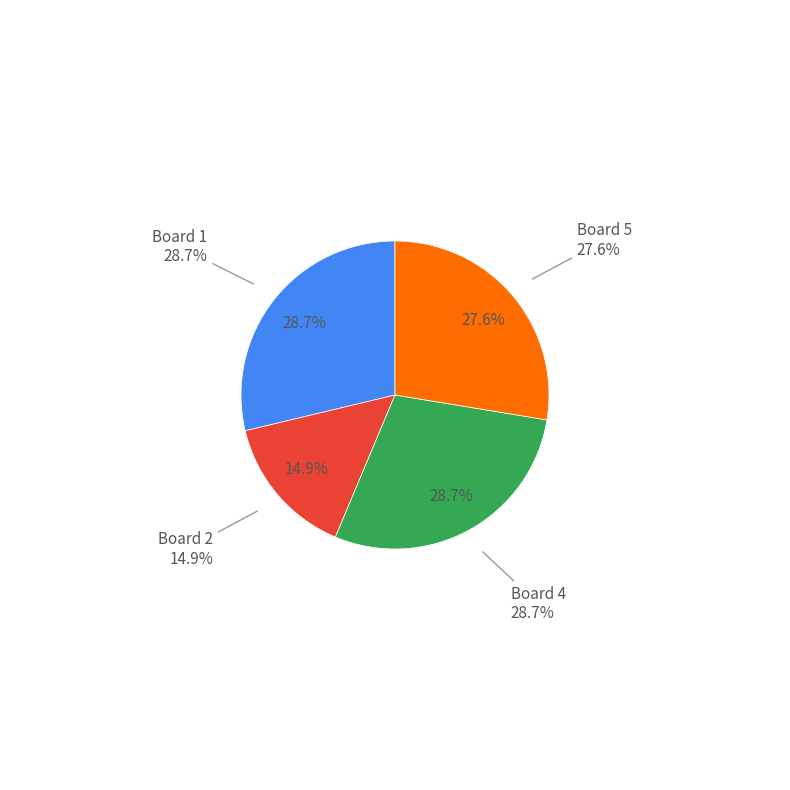

To the nearest percent, what percentage of the pie is Board 5?

28%